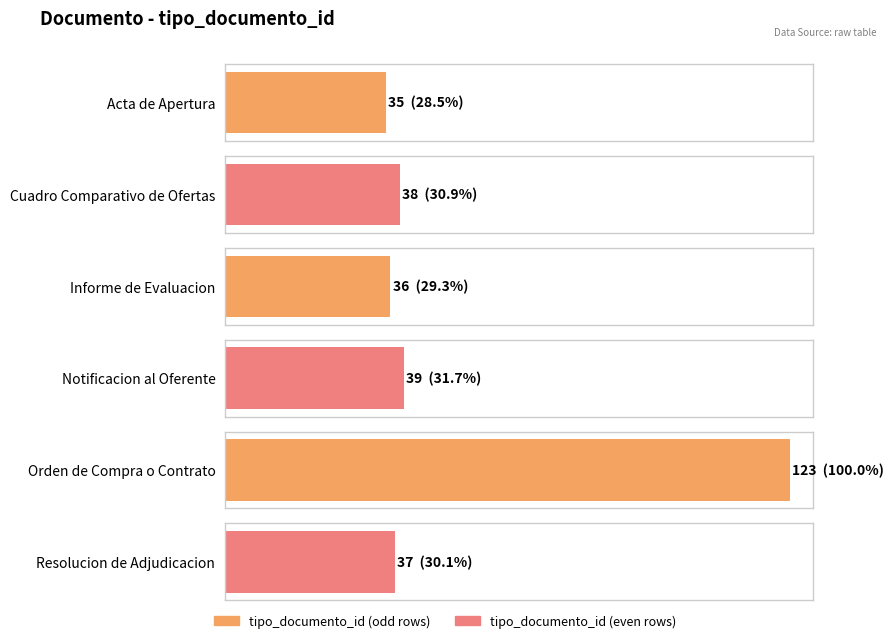

At which label does the data first exceed 38?

Notificacion al Oferente